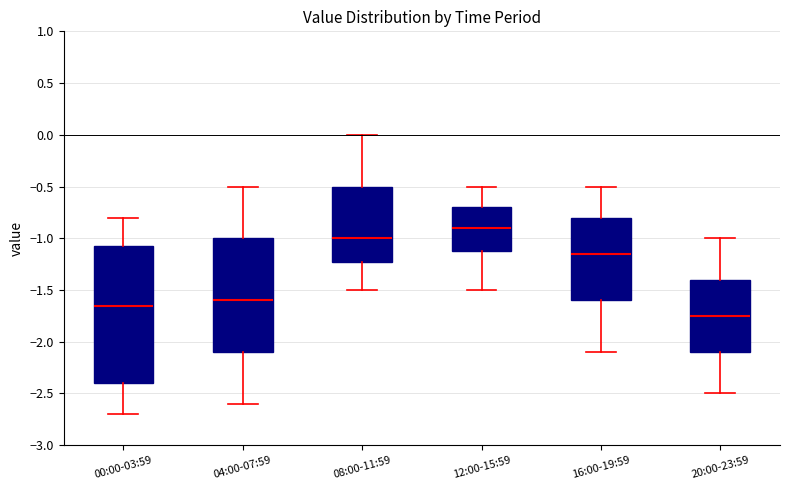

Reading left to right, transcribe this box plot: for each box, give where its median line is, the range the box spans, and where its two whiskers end, as read against the y-axis. The values are not printed on the chart, so give them approximately, as read against the axis.

00:00-03:59: median -1.65, box -2.40 to -1.05, whiskers -2.70 to -0.80
04:00-07:59: median -1.60, box -2.10 to -1.00, whiskers -2.60 to -0.50
08:00-11:59: median -1.00, box -1.20 to -0.50, whiskers -1.50 to 0.00
12:00-15:59: median -0.90, box -1.10 to -0.70, whiskers -1.50 to -0.50
16:00-19:59: median -1.15, box -1.60 to -0.80, whiskers -2.10 to -0.50
20:00-23:59: median -1.75, box -2.10 to -1.40, whiskers -2.50 to -1.00